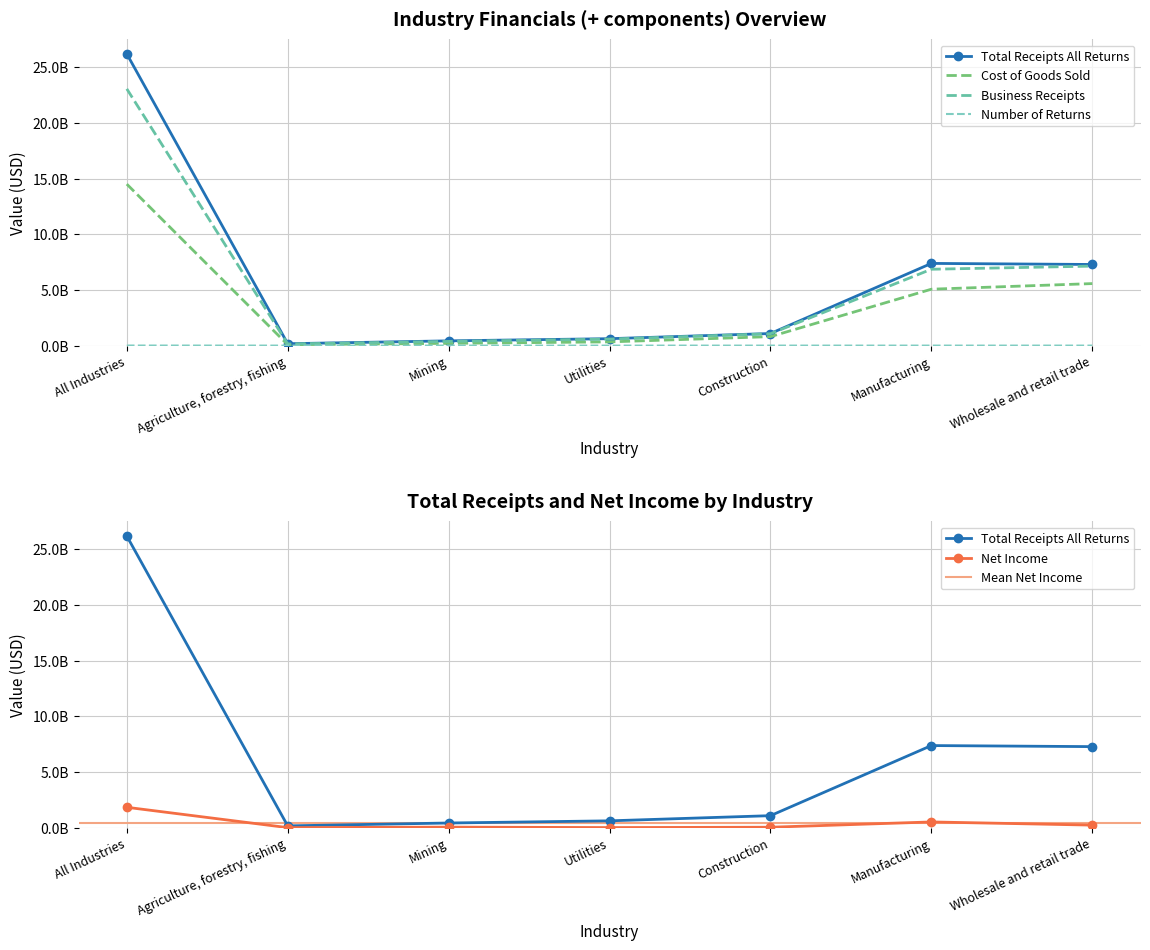

What is the smallest value displayed?

6654